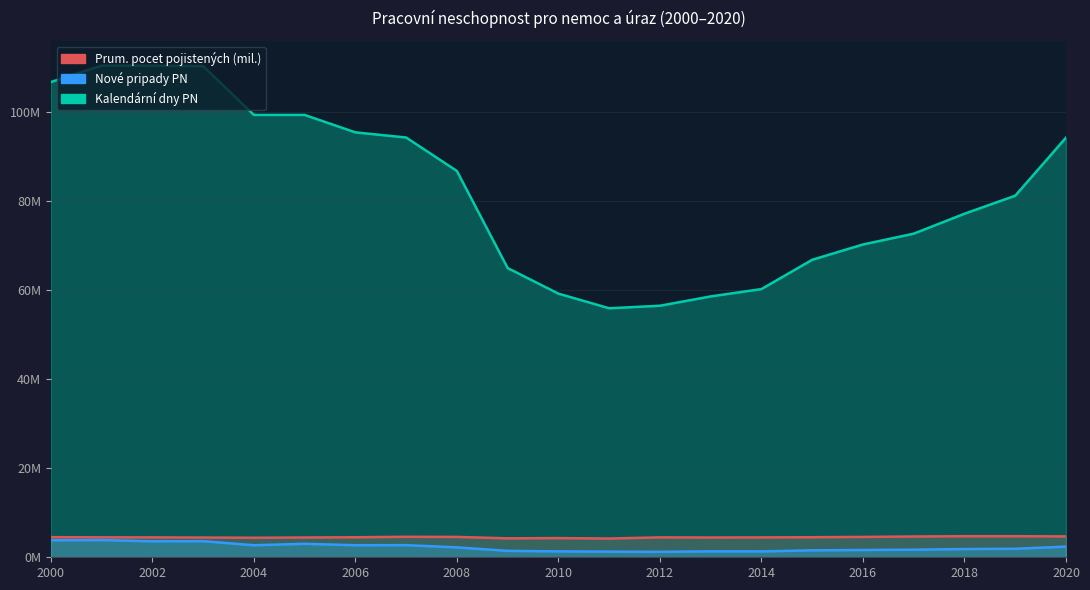

Reading left to right, transcribe all the data shown in this chart.

Prum. pocet pojistených (mil.): 4.5	4.5	4.5	4.4	4.4	4.4	4.5	4.6	4.6	4.3	4.3	4.2	4.5	4.4	4.5	4.5	4.6	4.7	4.7	4.7	4.7
Nové pripady PN: 3.8	3.9	3.6	3.6	2.7	3.0	2.7	2.7	2.2	1.4	1.3	1.3	1.2	1.3	1.3	1.6	1.6	1.7	1.8	1.9	2.4
Kalendární dny PN: 106.7	110.4	110.4	110.3	99.3	99.3	95.4	94.3	86.8	65.0	59.2	55.9	56.5	58.6	60.2	66.8	70.3	72.7	77.2	81.2	94.2